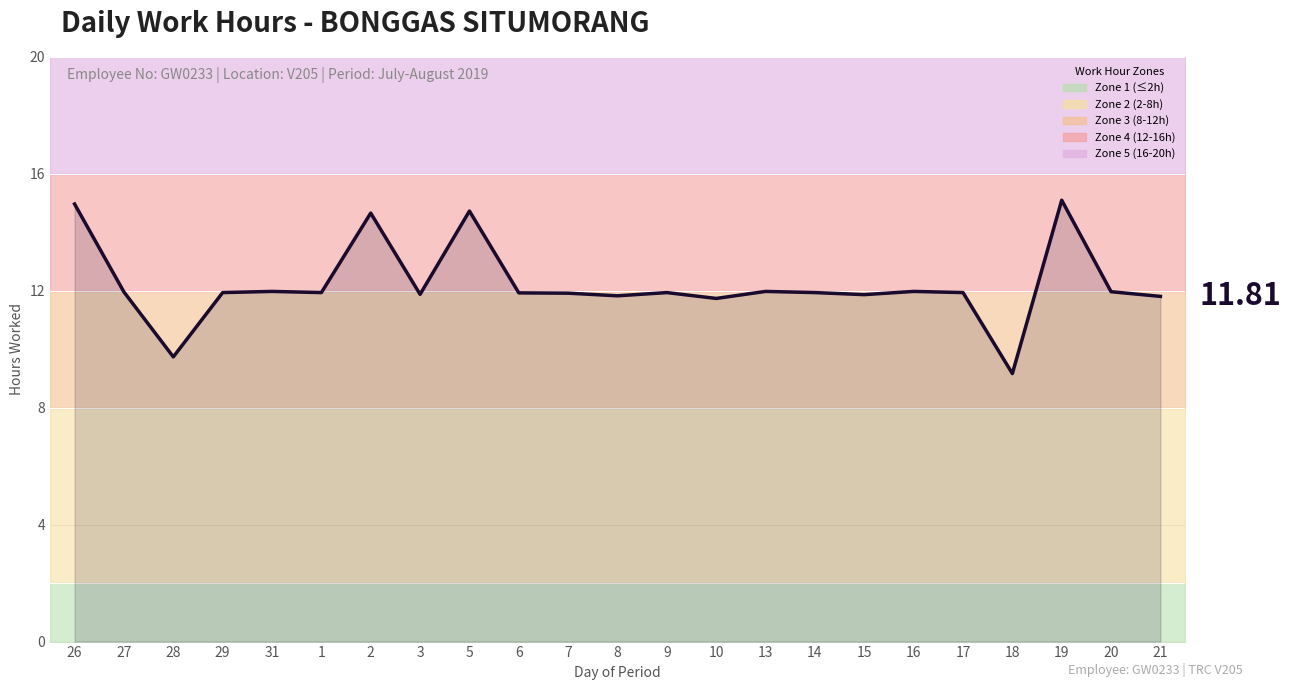

What is the value of the 14th point from the left?

11.7